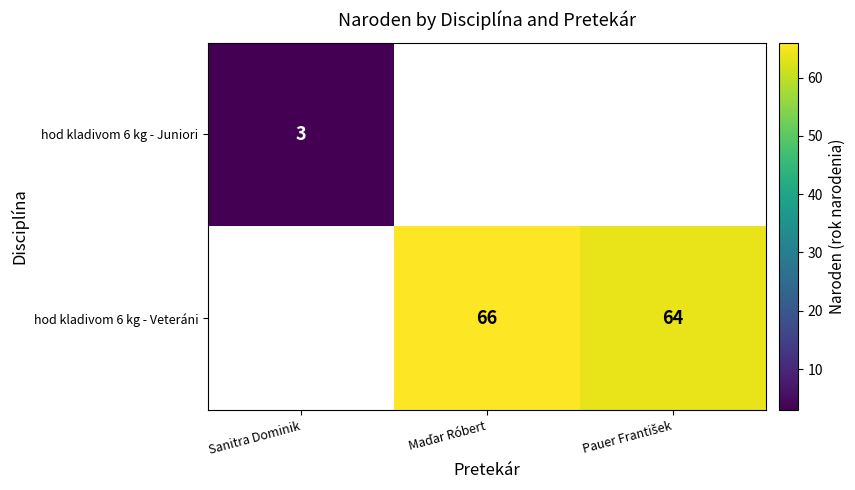

True or false: hod kladivom 6 kg - Juniori has a value of 1 at Sanitra Dominik.

False